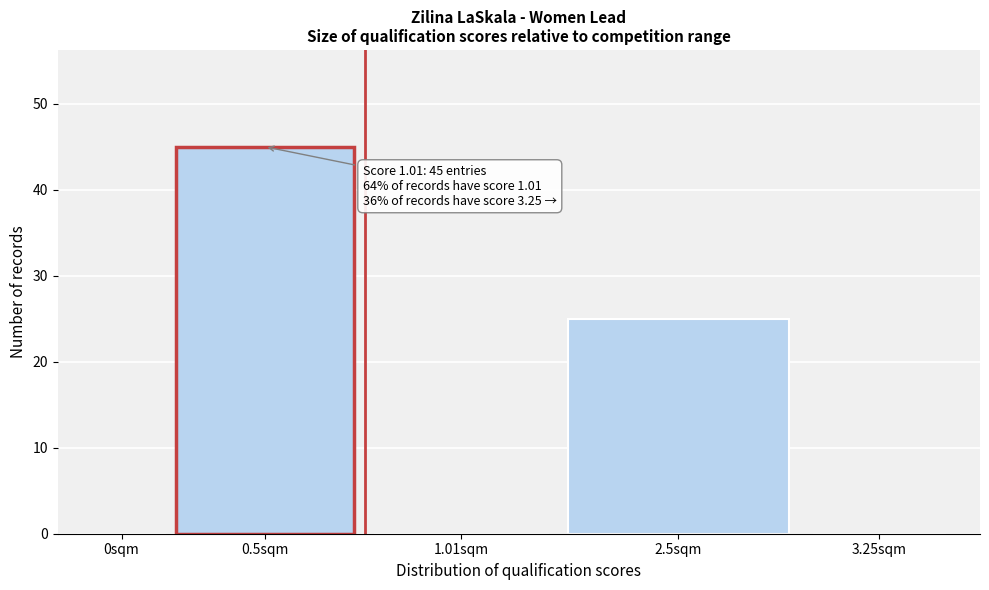

Reading left to right, transcribe all the data shown in this chart.

0sqm=0	0.5sqm=45	1.01sqm=0	2.5sqm=25	3.25sqm=0